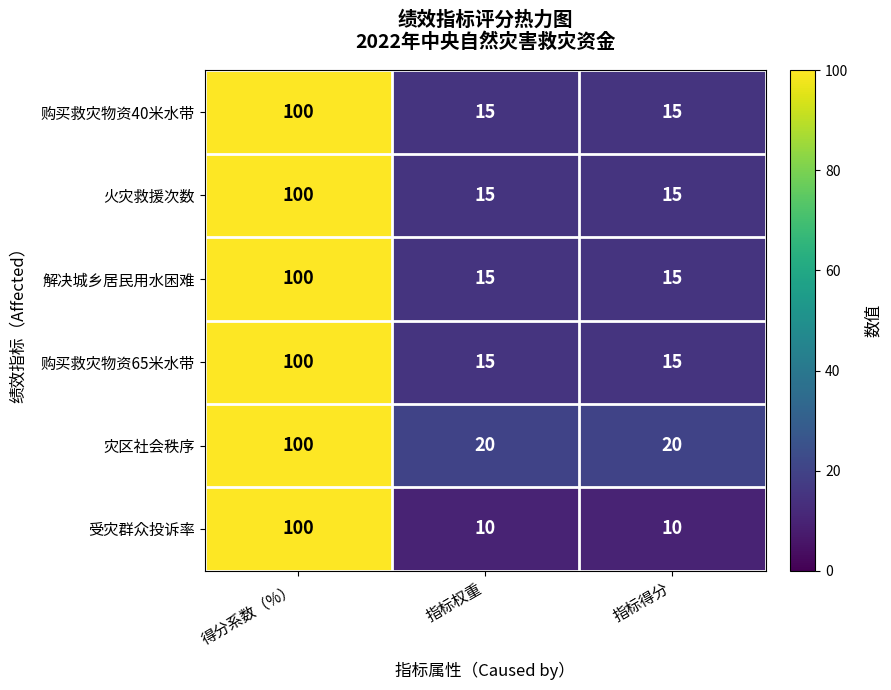

At how many categories does at least one series exceed 39?

1